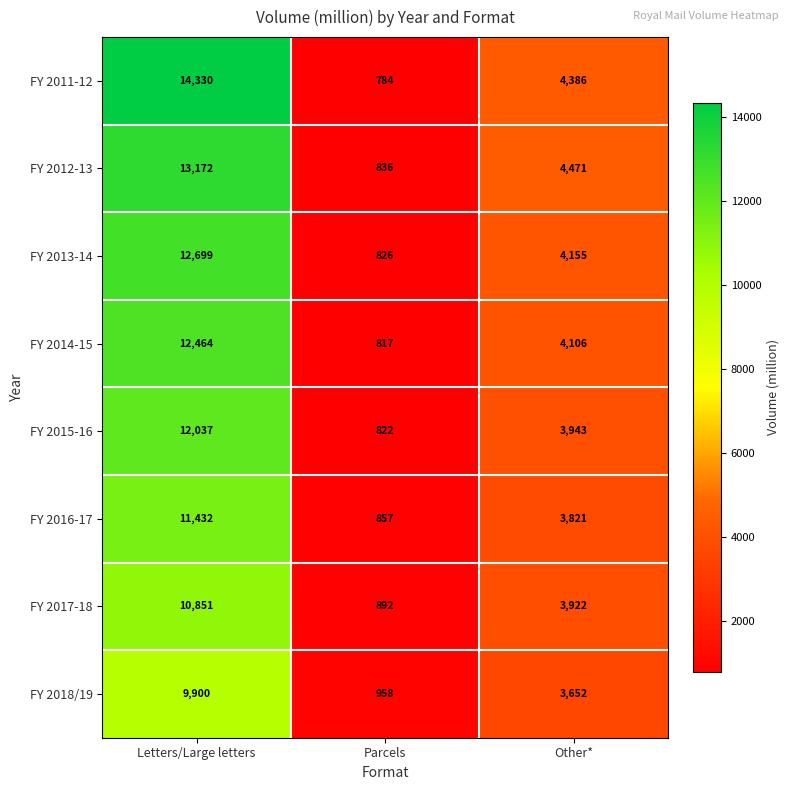

How many series are shown in this chart?

8